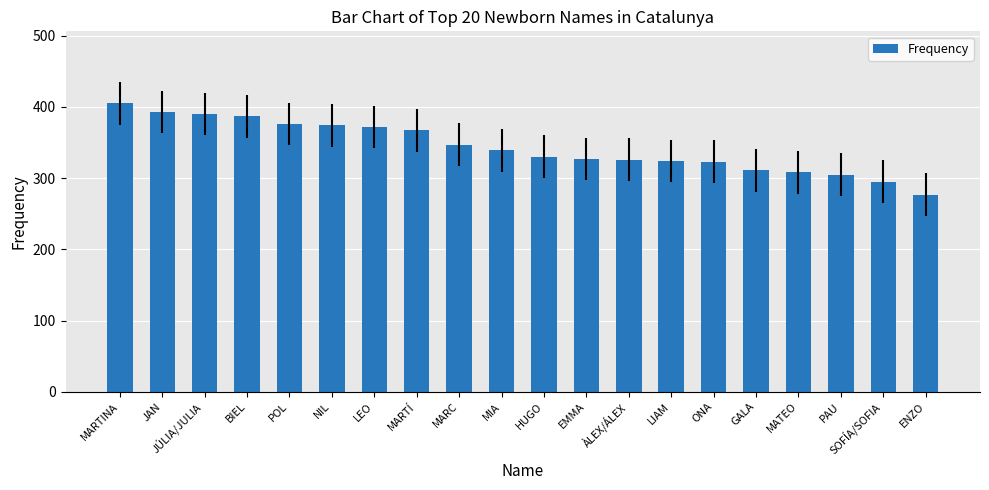

Which has a higher value, MIA or ÀLEX/ÁLEX?

MIA